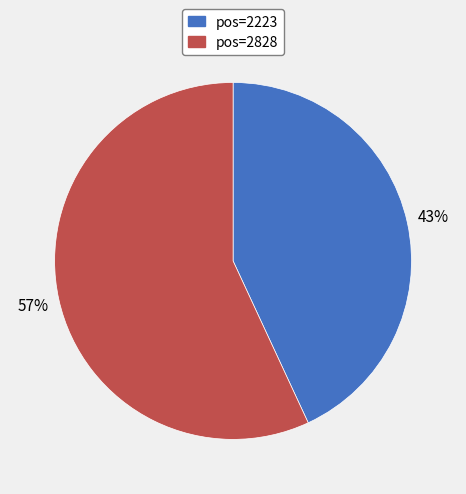

To the nearest percent, what is the average slice percentage?

50%